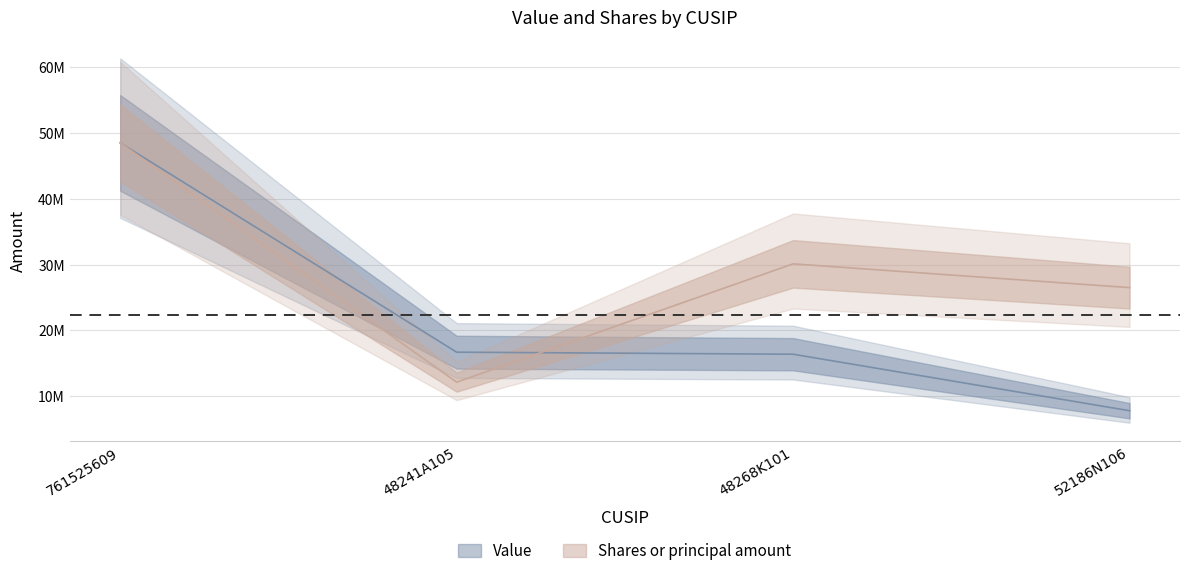

Rank the series by their average value, from highest to lowest.

Shares or principal amount, Value